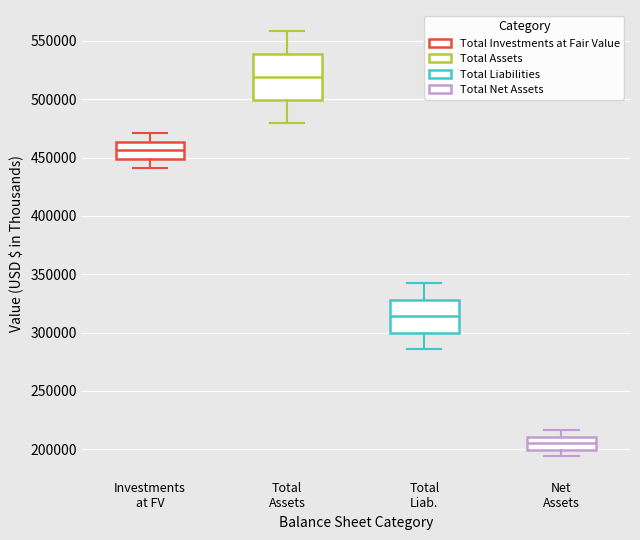

Where is the upper edge of the box for Total Assets on the y-axis? The values are not printed on the chart, so give them approximately, as read against the axis.

540000